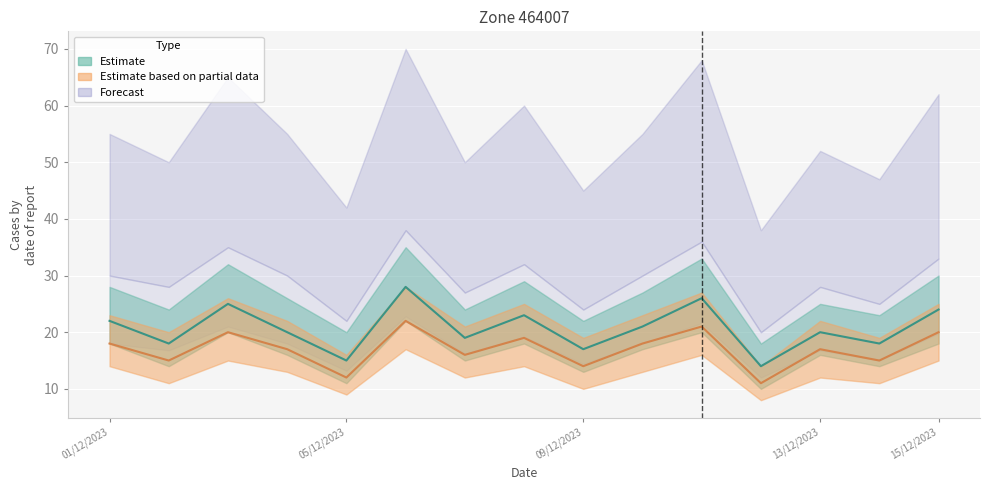

What is the difference between the highest and lowest values at 06/12/2023?

6